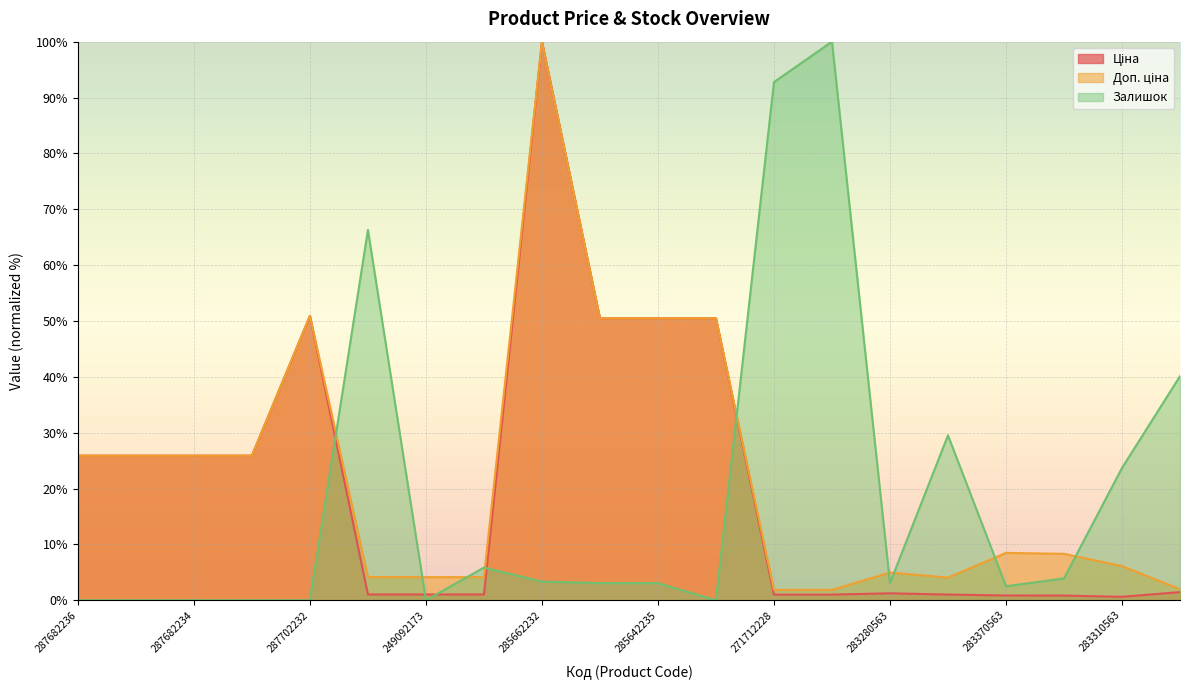

In Залишок, how many points are higher than both neighbors (excluding endpoints)?

4